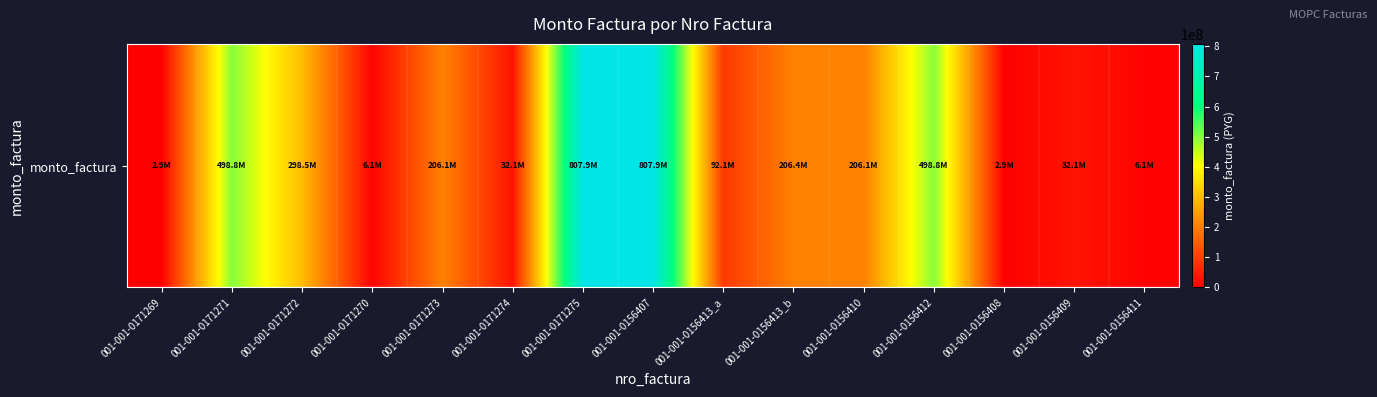

What is the change in value from 001-001-0156407 to 001-001-0156409?

-775774270